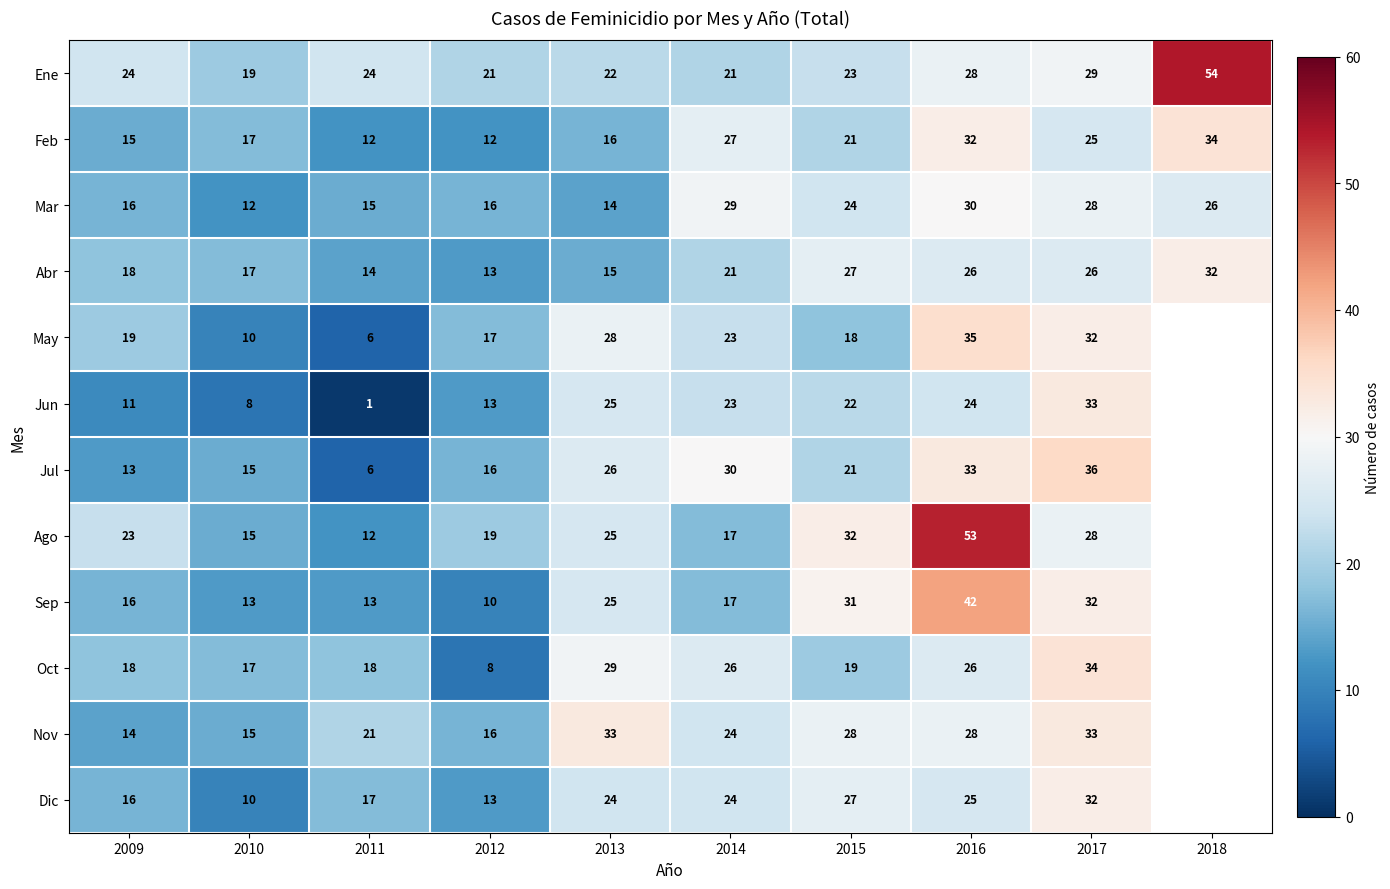

The value of Dic at 2009 is 16. True or false?

True